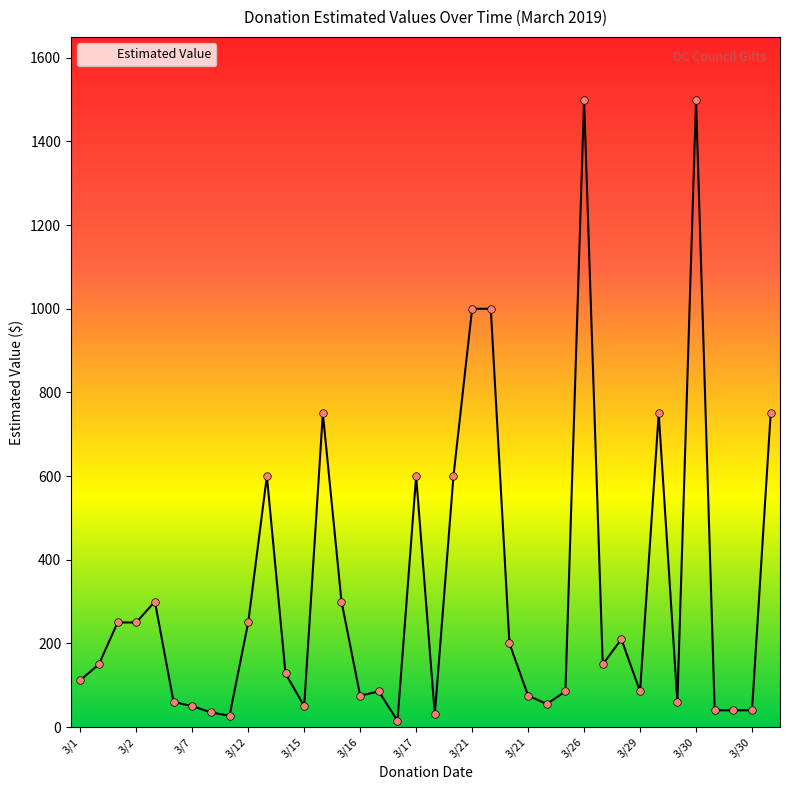

What is the greatest value displayed?

1500